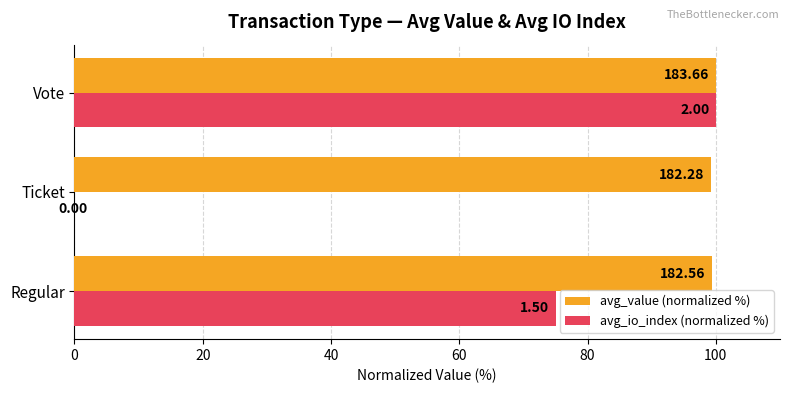

What are all the series names shown in the legend?

avg_value (normalized %), avg_io_index (normalized %)